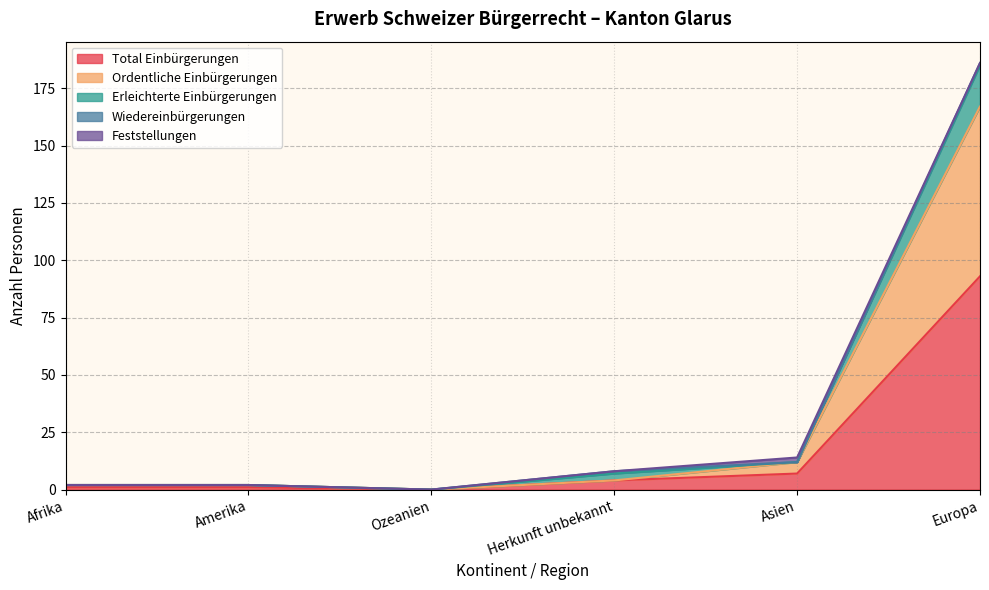

What is the label of the 3rd point from the left?

Ozeanien